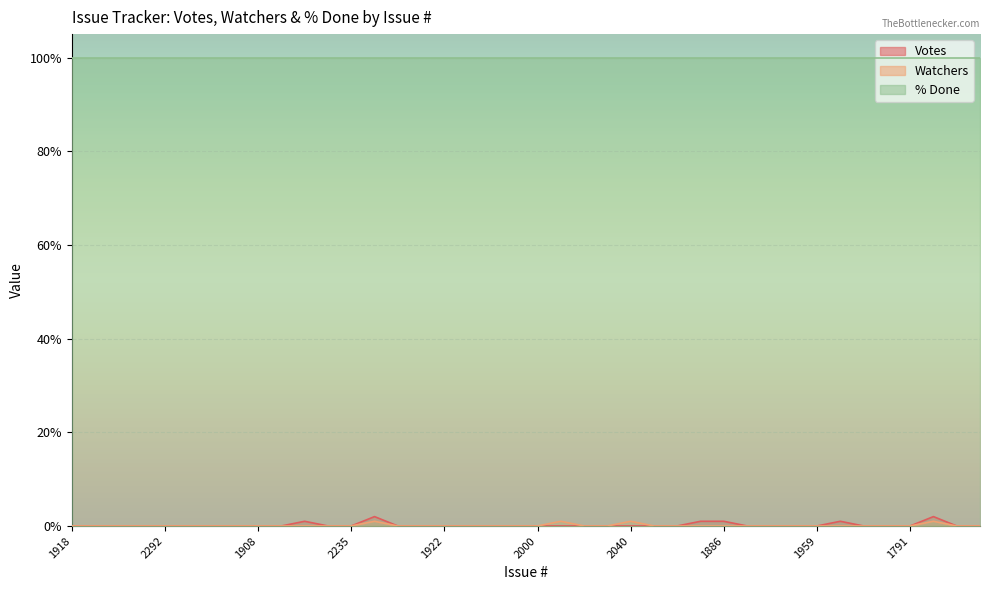

Which series has the widest spread of values?

Votes